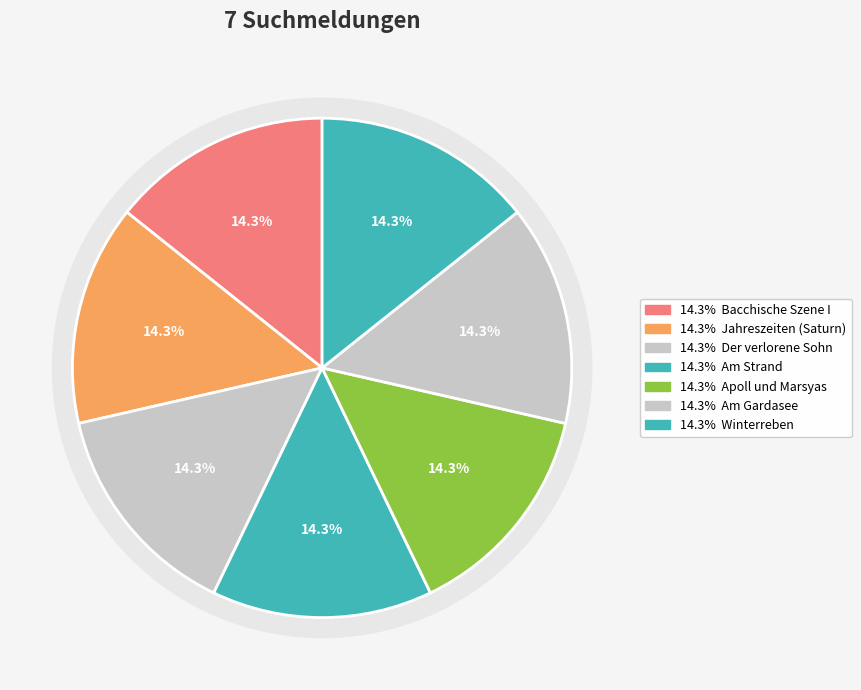

True or false: Jahreszeiten (Saturn) accounts for 14% of the total.

True